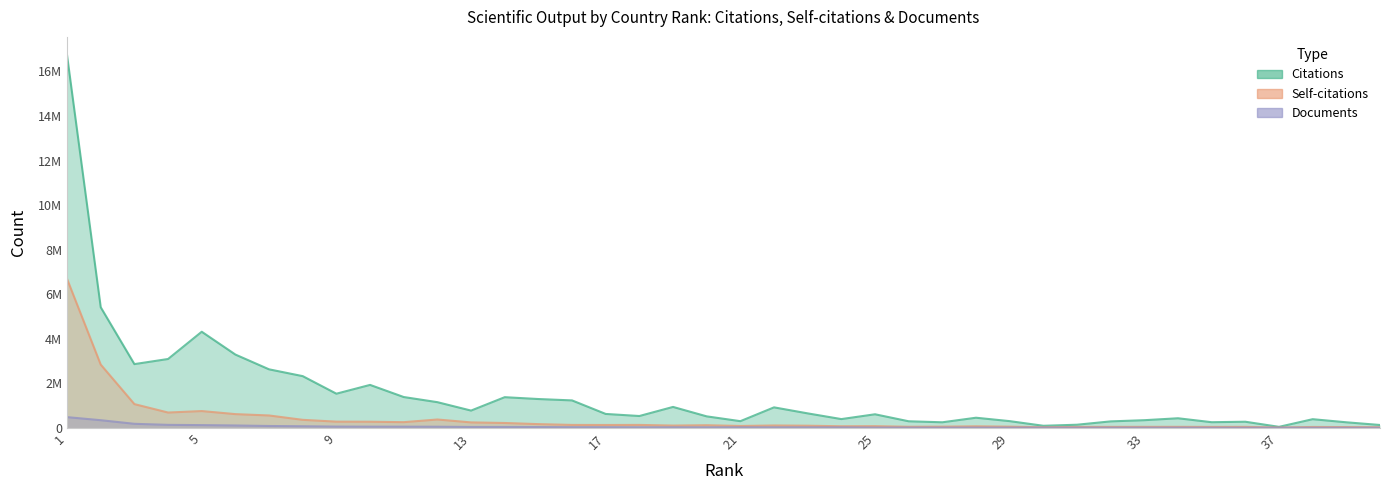

What is the average value of the Self-citations series?

429712